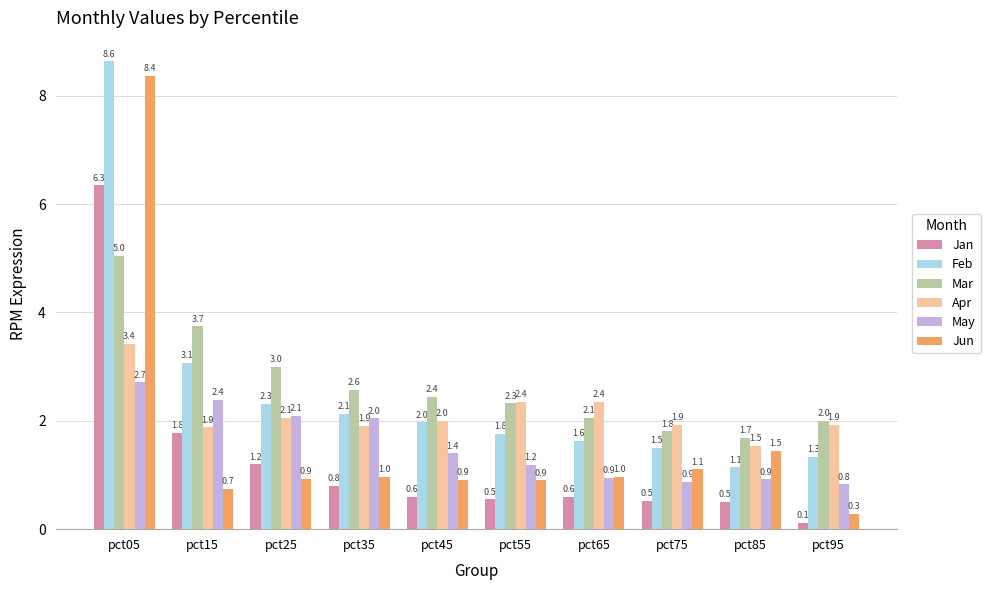

Reading left to right, list all the values displayed in this chart.

Jan: pct05=6.3	pct15=1.8	pct25=1.2	pct35=0.8	pct45=0.6	pct55=0.5	pct65=0.6	pct75=0.5	pct85=0.5	pct95=0.1
Feb: pct05=8.6	pct15=3.1	pct25=2.3	pct35=2.1	pct45=2.0	pct55=1.8	pct65=1.6	pct75=1.5	pct85=1.1	pct95=1.3
Mar: pct05=5.0	pct15=3.7	pct25=3.0	pct35=2.6	pct45=2.4	pct55=2.3	pct65=2.1	pct75=1.8	pct85=1.7	pct95=2.0
Apr: pct05=3.4	pct15=1.9	pct25=2.1	pct35=1.9	pct45=2.0	pct55=2.4	pct65=2.4	pct75=1.9	pct85=1.5	pct95=1.9
May: pct05=2.7	pct15=2.4	pct25=2.1	pct35=2.0	pct45=1.4	pct55=1.2	pct65=0.9	pct75=0.9	pct85=0.9	pct95=0.8
Jun: pct05=8.4	pct15=0.7	pct25=0.9	pct35=1.0	pct45=0.9	pct55=0.9	pct65=1.0	pct75=1.1	pct85=1.5	pct95=0.3